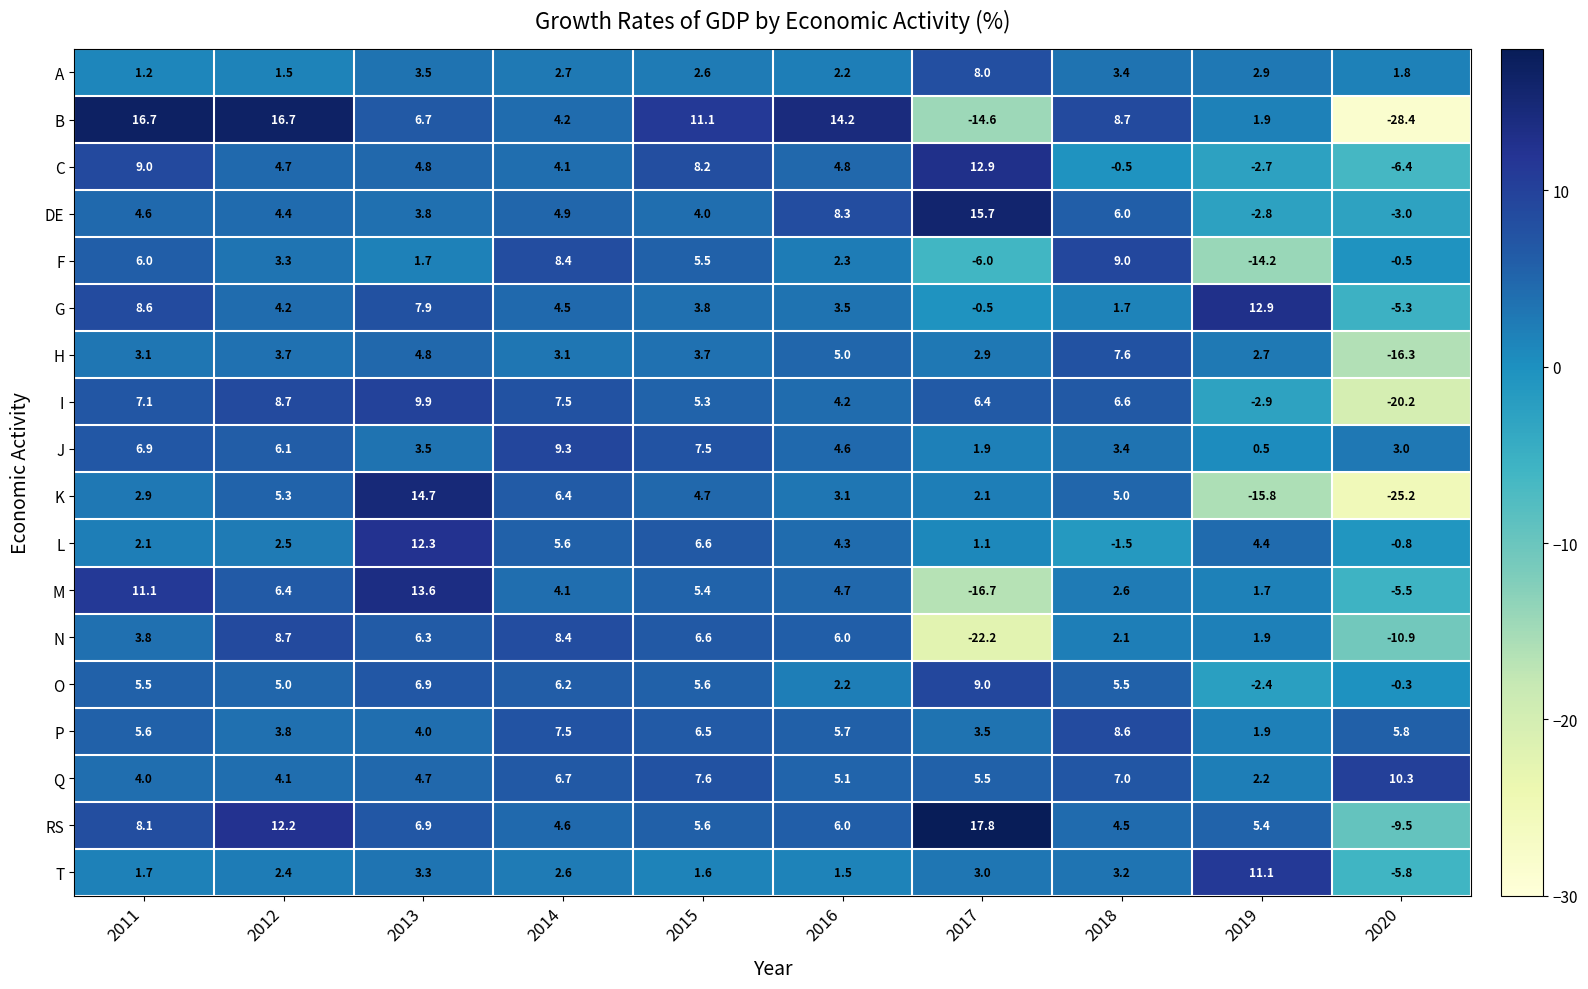

What is the smallest value displayed?

-28.4